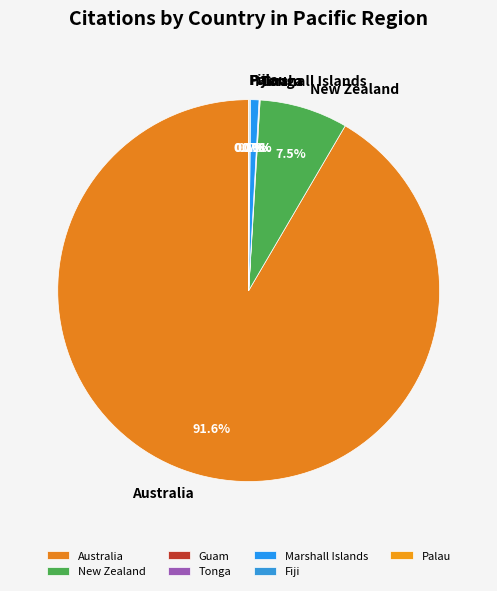

To the nearest percent, what is the combined percentage of Australia and Marshall Islands?

92%